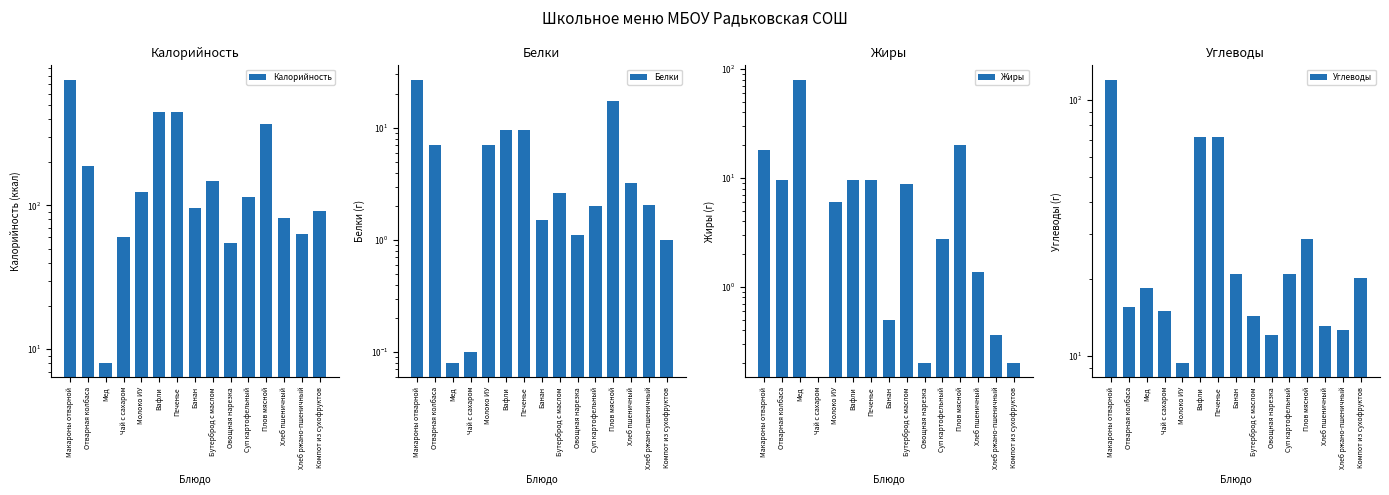

How many bars are there in total?

60